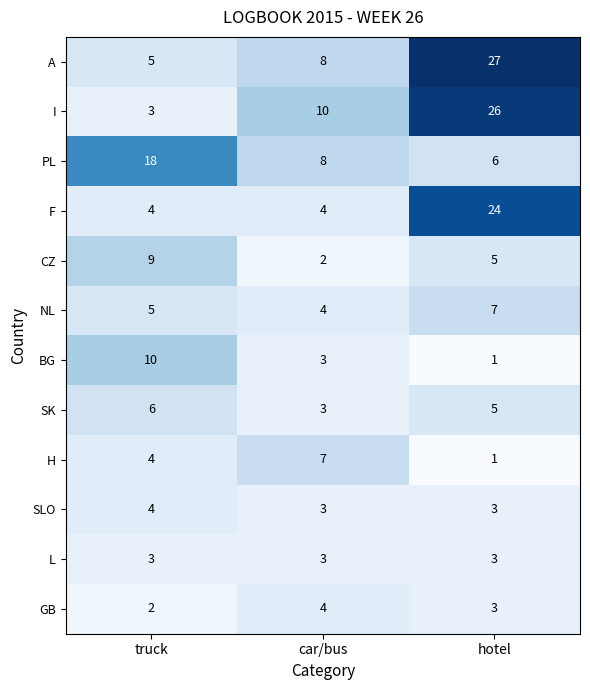

Is it true that I equals 10 at car/bus?

True